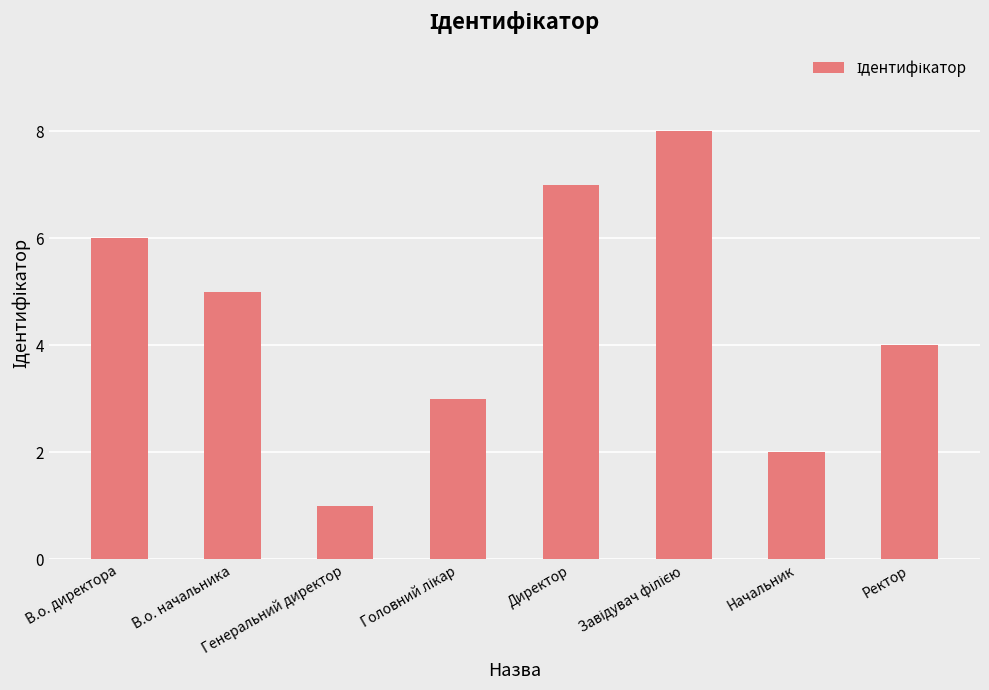

The value at Генеральний директор is 1. True or false?

True